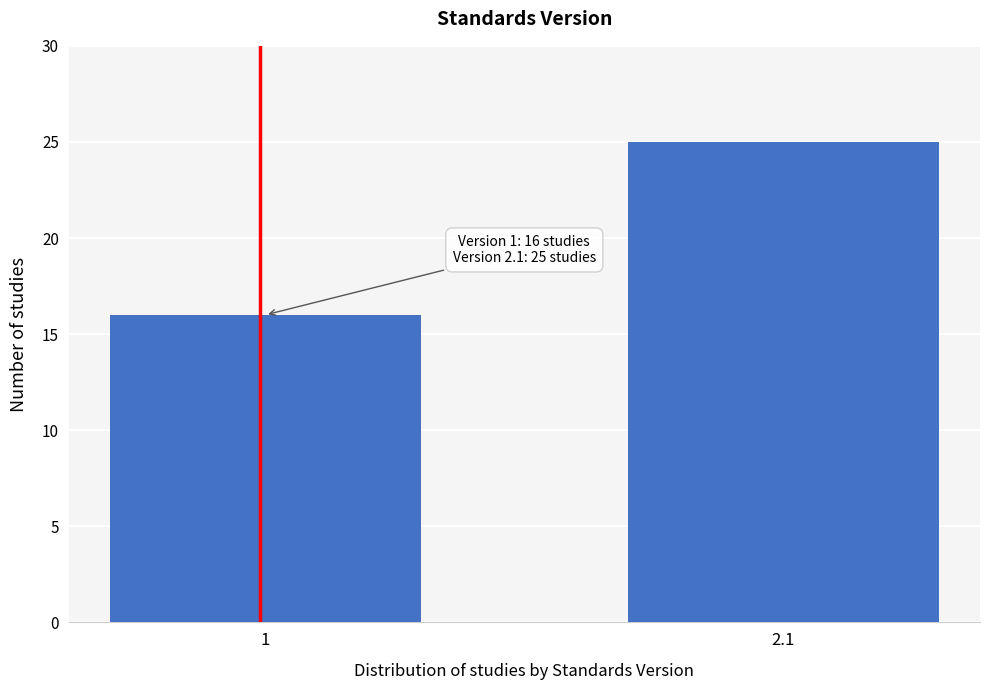

Reading left to right, transcribe all the data shown in this chart.

16	25